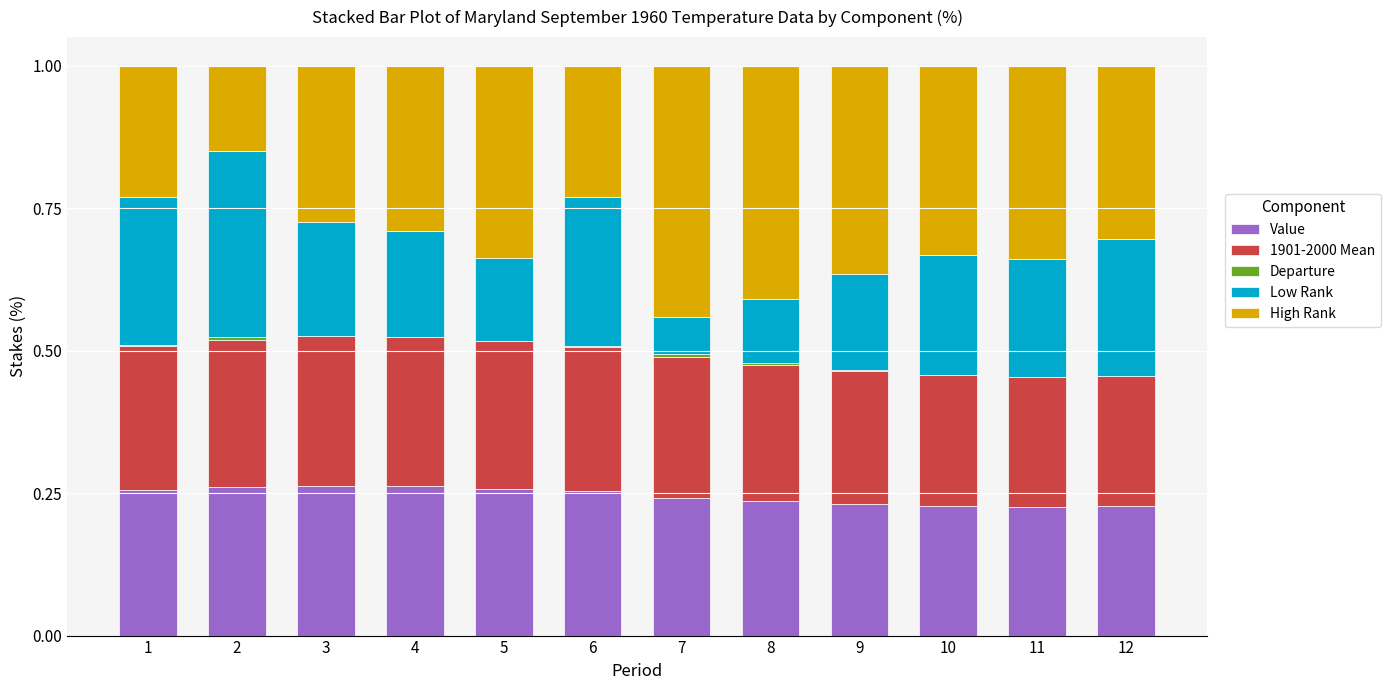

What is the total value across all series at 4?

1.0